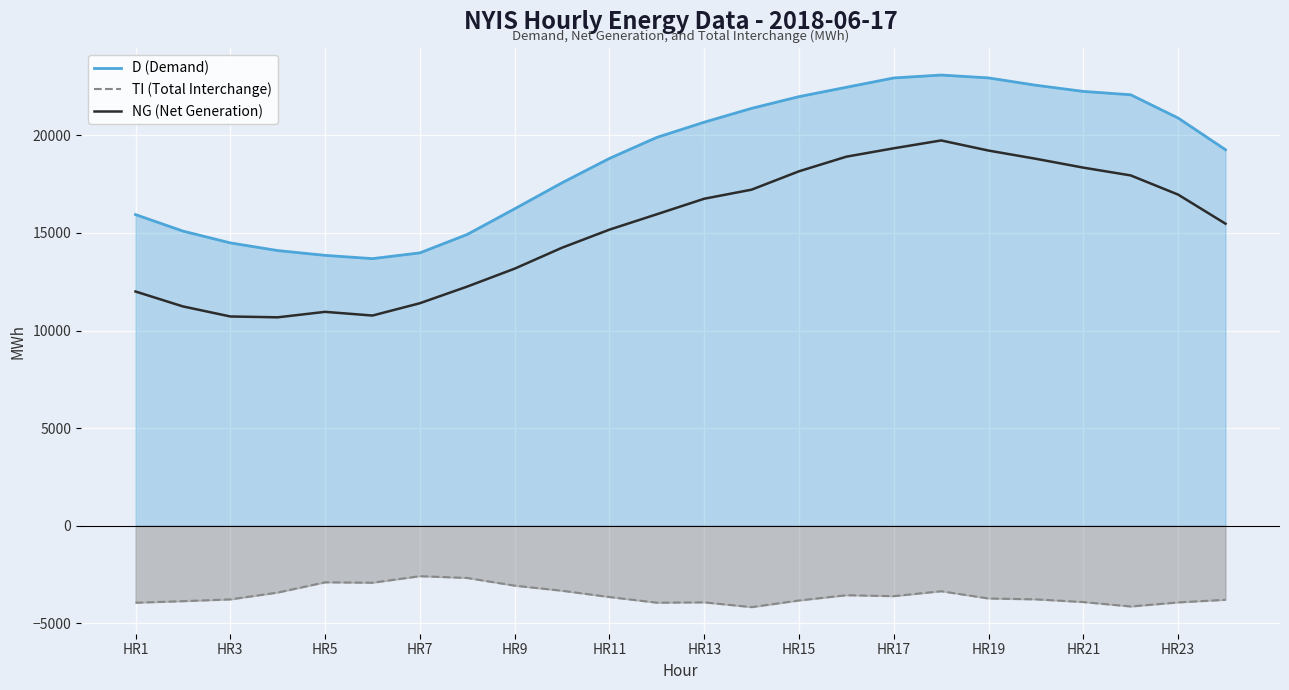

Which series has the largest total across all categories?

D (Demand)